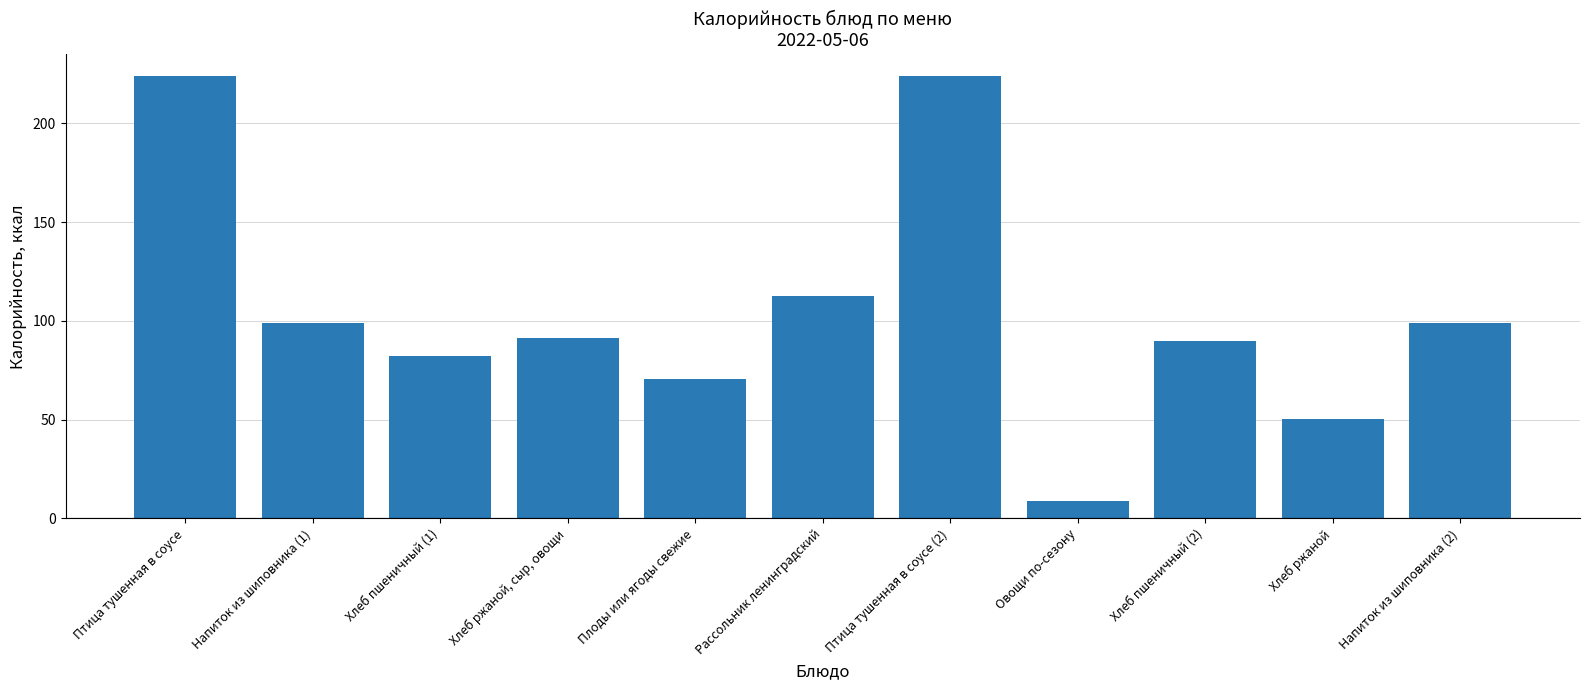

What is the difference between the maximum and minimum values?

214.8